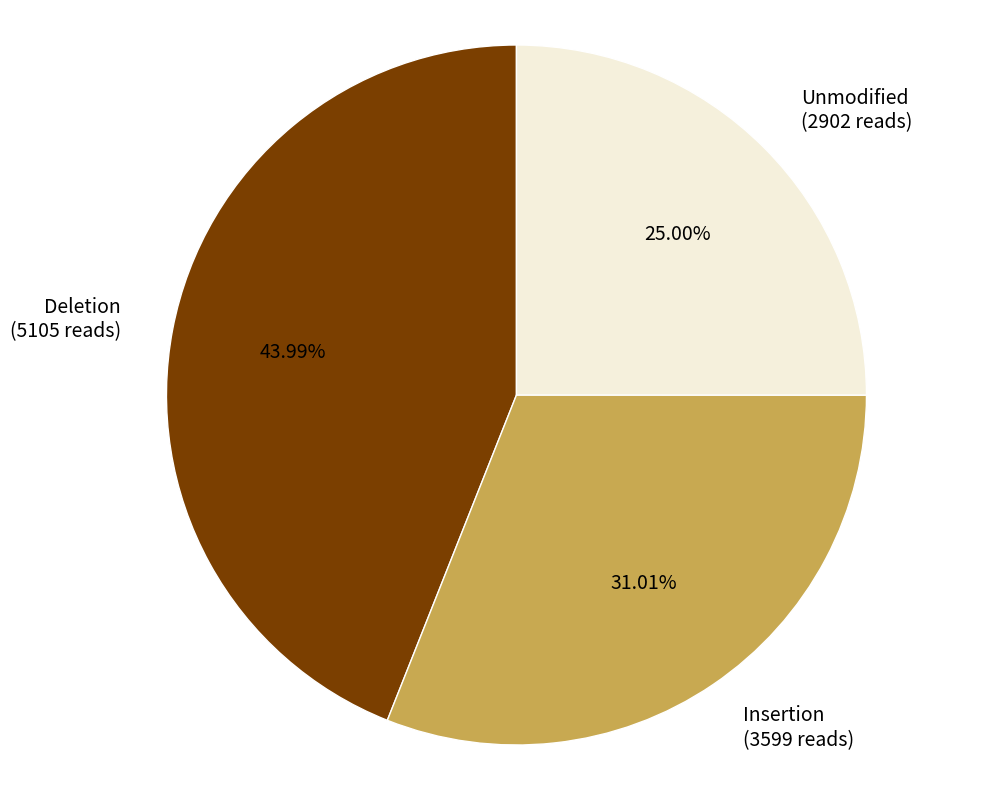

What is the ratio of the value at Insertion to the value at Deletion?

0.7